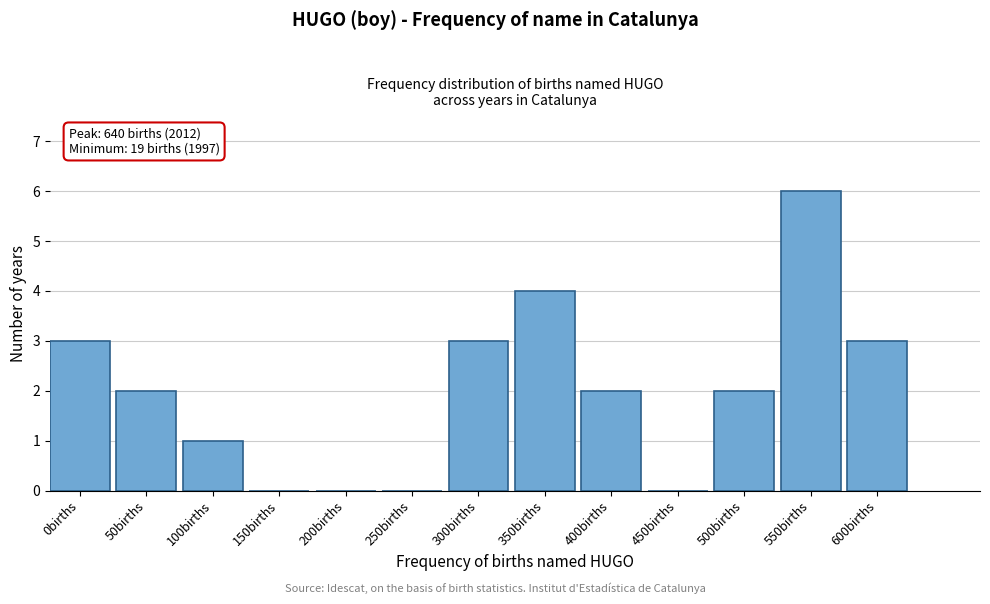

Reading left to right, list all the values displayed in this chart.

0births=3	50births=2	100births=1	150births=0	200births=0	250births=0	300births=3	350births=4	400births=2	450births=0	500births=2	550births=6	600births=3